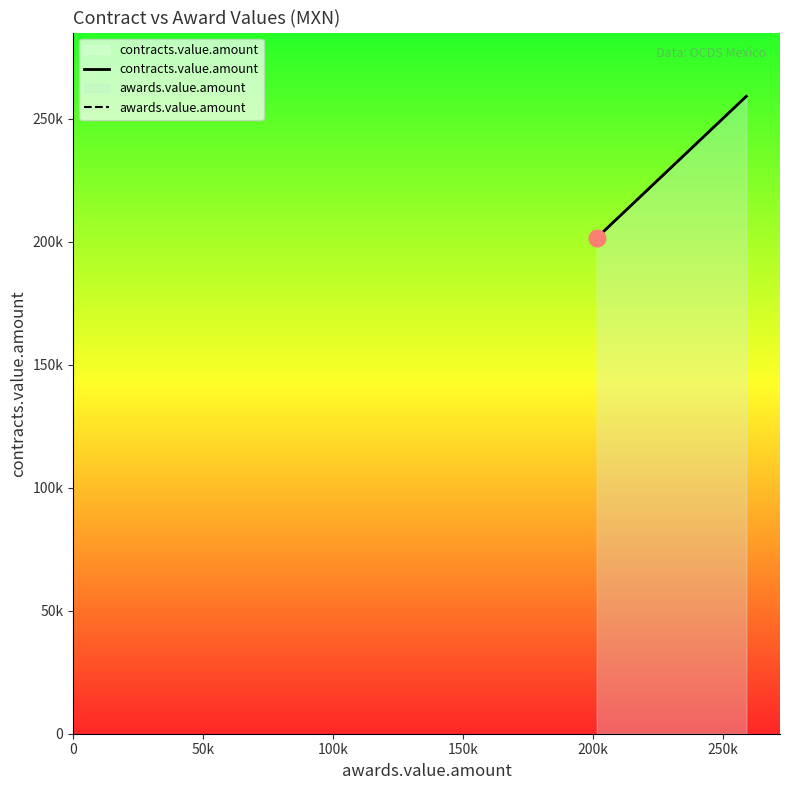

Reading left to right, transcribe all the data shown in this chart.

contracts.value.amount: 201517.2	202194.0	202194.0	213361.2	213361.2	214207.2	214207.2	215518.0	215730.0	221144.4	221144.4	225663.0	230538.0	243956.0	253800.0	259061.0	259120.0
awards.value.amount: 201517.2	202194.0	202194.0	213361.2	213361.2	214207.2	214207.2	215518.0	215730.0	221144.4	221144.4	225663.0	230538.0	243956.0	253800.0	259061.0	259120.0